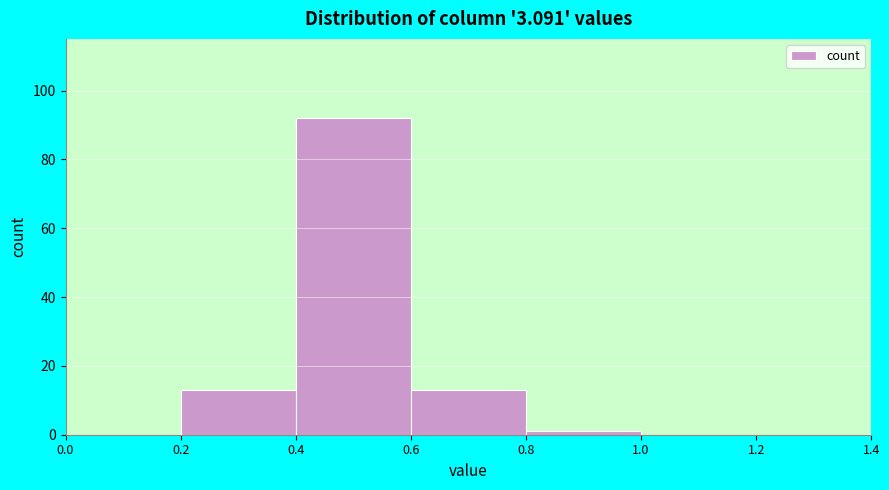

Reading left to right, list every bar in this chart as the range it spans on the x-axis followed by its height. The values are not printed on the chart, so give them approximately, as read against the axis.

0.0 to 0.2: 0
0.2 to 0.4: 14
0.4 to 0.6: 92
0.6 to 0.8: 14
0.8 to 1.0: under 2
1.0 to 1.2: 0
1.2 to 1.4: 0